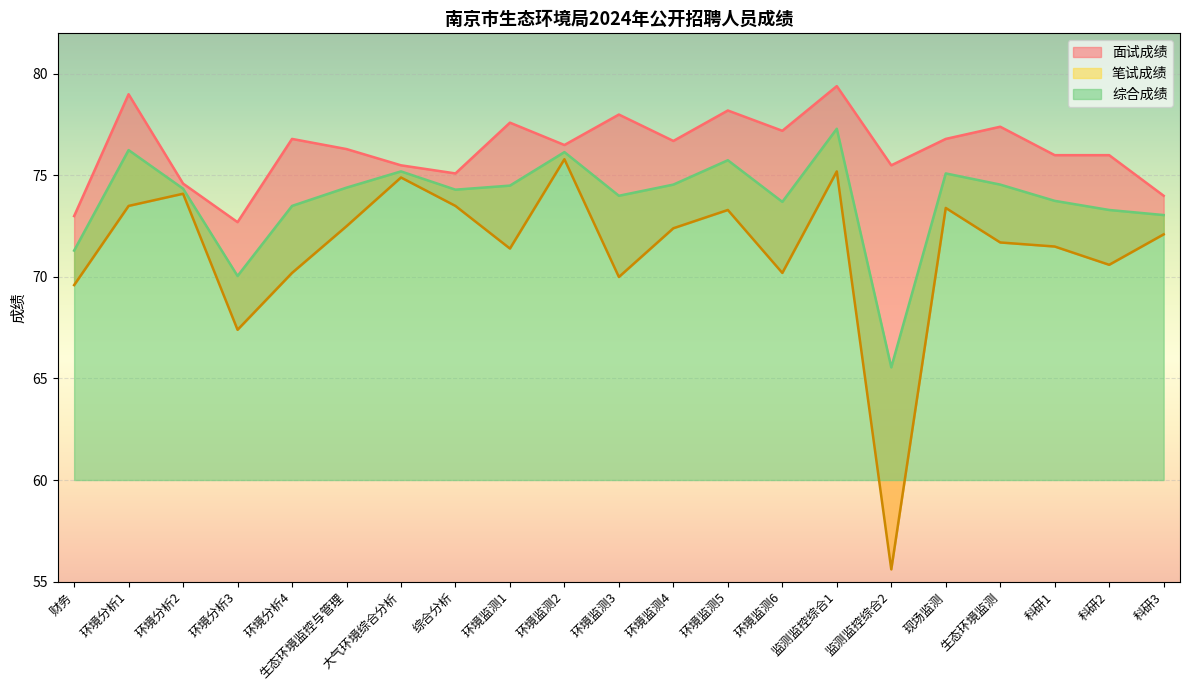

What is the difference between the maximum and minimum values in the 面试成绩 series?

6.7